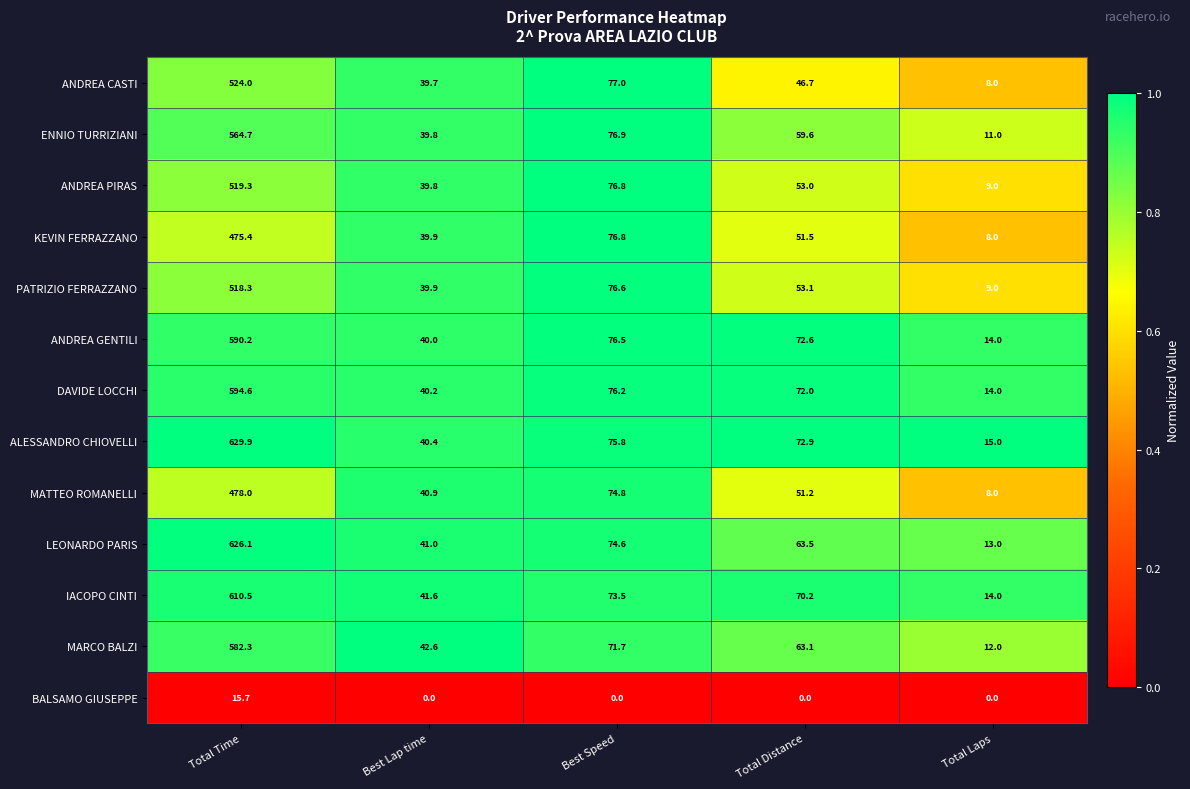

True or false: MATTEO ROMANELLI has a value of 12.2 at Total Laps.

False